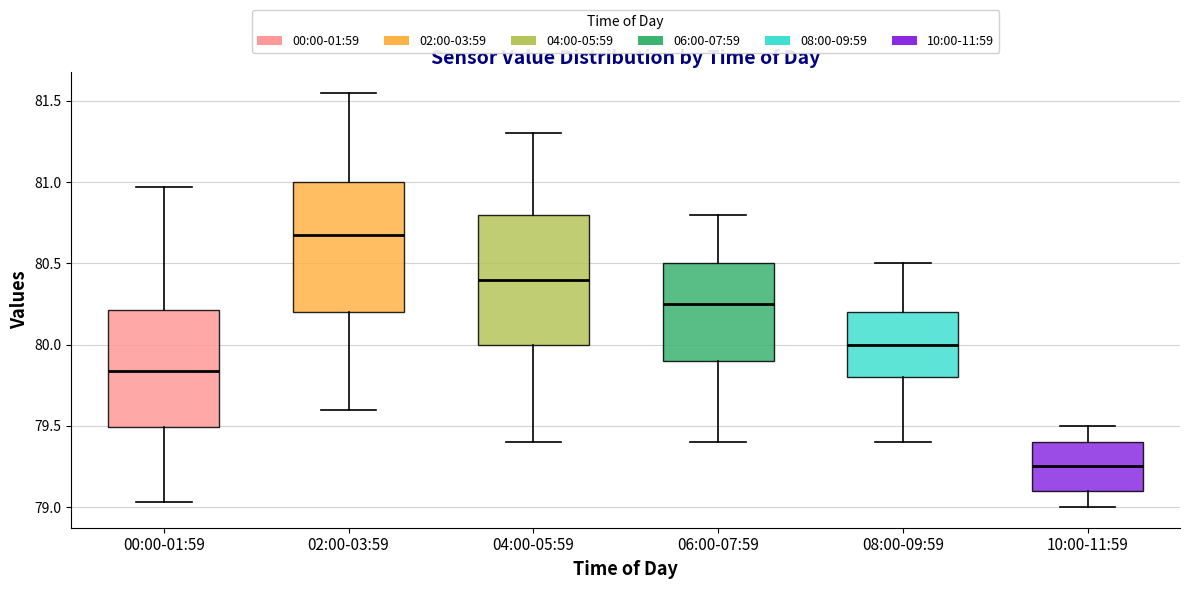

Reading left to right, read every box against the y-axis: the position of its median line, the range the box covers, and the ends of its whiskers. The values are not printed on the chart, so give them approximately, as read against the axis.

00:00-01:59: median 79.85, box 79.50 to 80.20, whiskers 79.05 to 80.95
02:00-03:59: median 80.70, box 80.20 to 81.00, whiskers 79.60 to 81.55
04:00-05:59: median 80.40, box 80.00 to 80.80, whiskers 79.40 to 81.30
06:00-07:59: median 80.25, box 79.90 to 80.50, whiskers 79.40 to 80.80
08:00-09:59: median 80.00, box 79.80 to 80.20, whiskers 79.40 to 80.50
10:00-11:59: median 79.25, box 79.10 to 79.40, whiskers 79.00 to 79.50